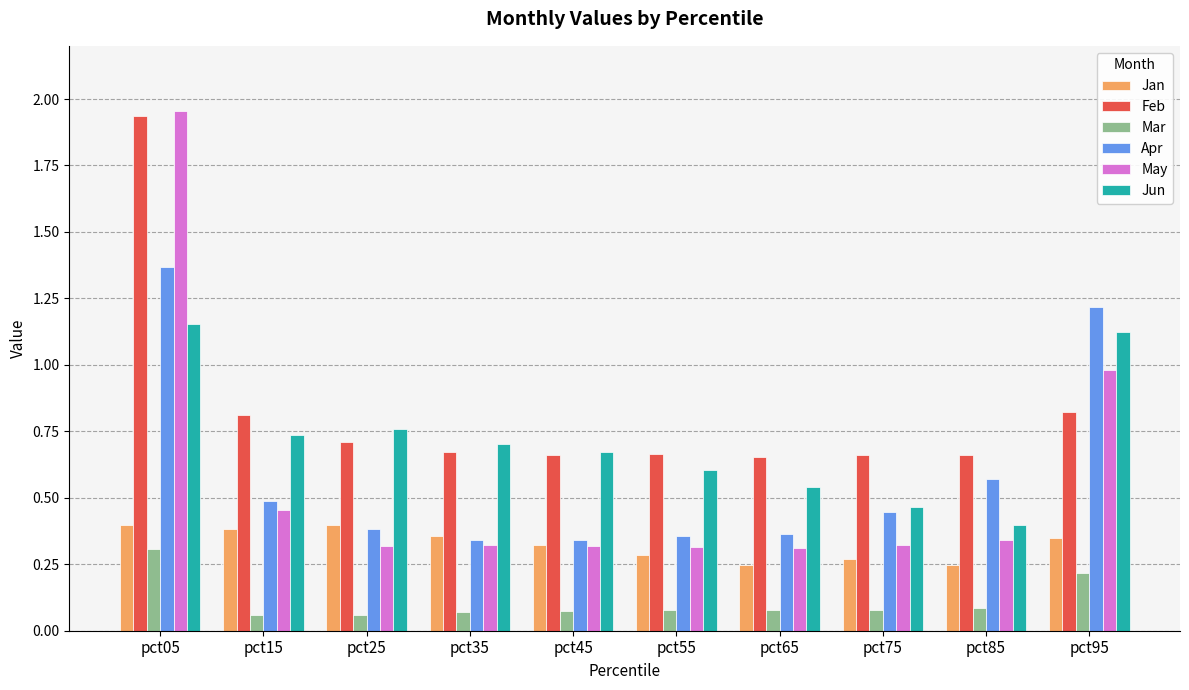

Which category has the highest value in the Feb series?

pct05